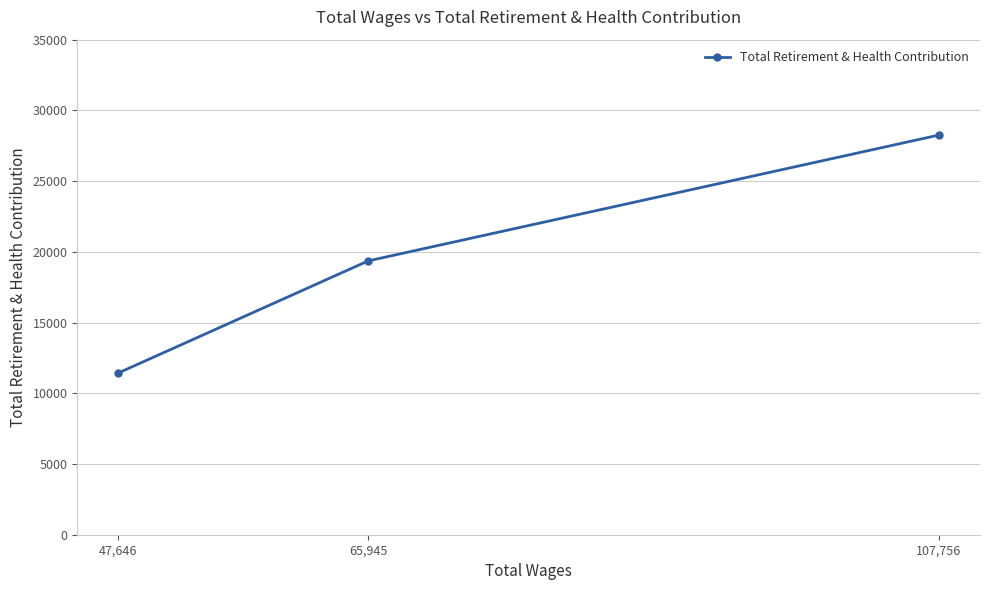

How many distinct data groups are displayed?

1